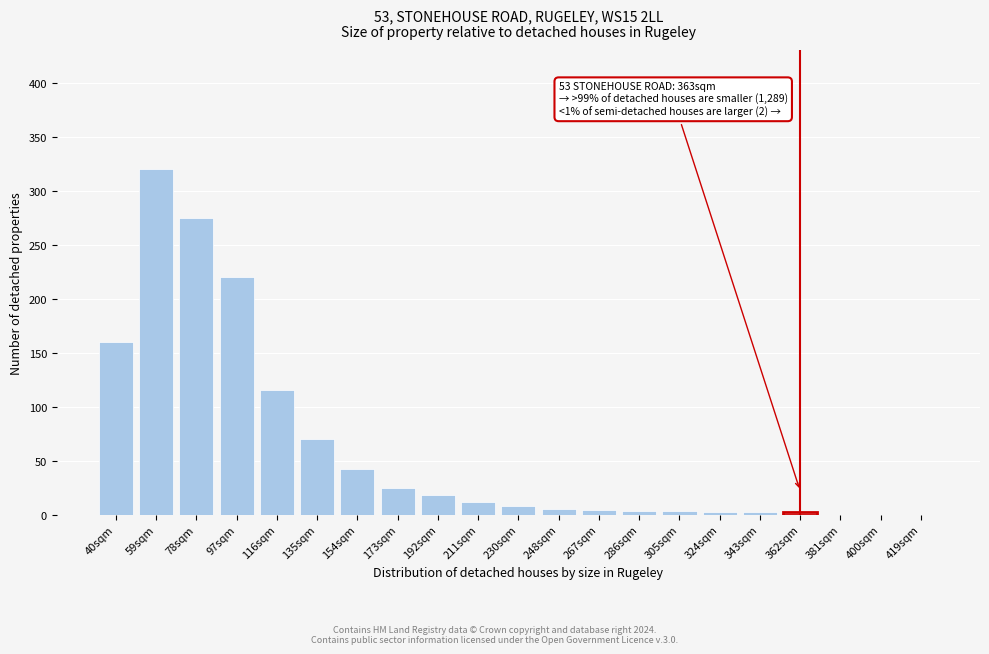

What is the greatest value displayed?

320